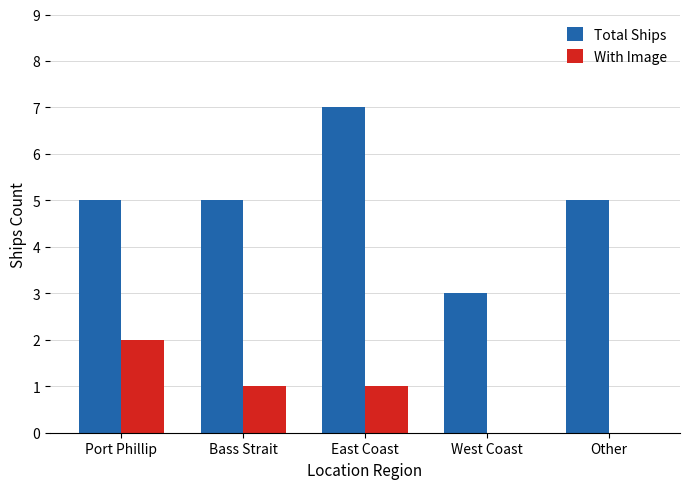

Where does the With Image series first go above 1?

Port Phillip